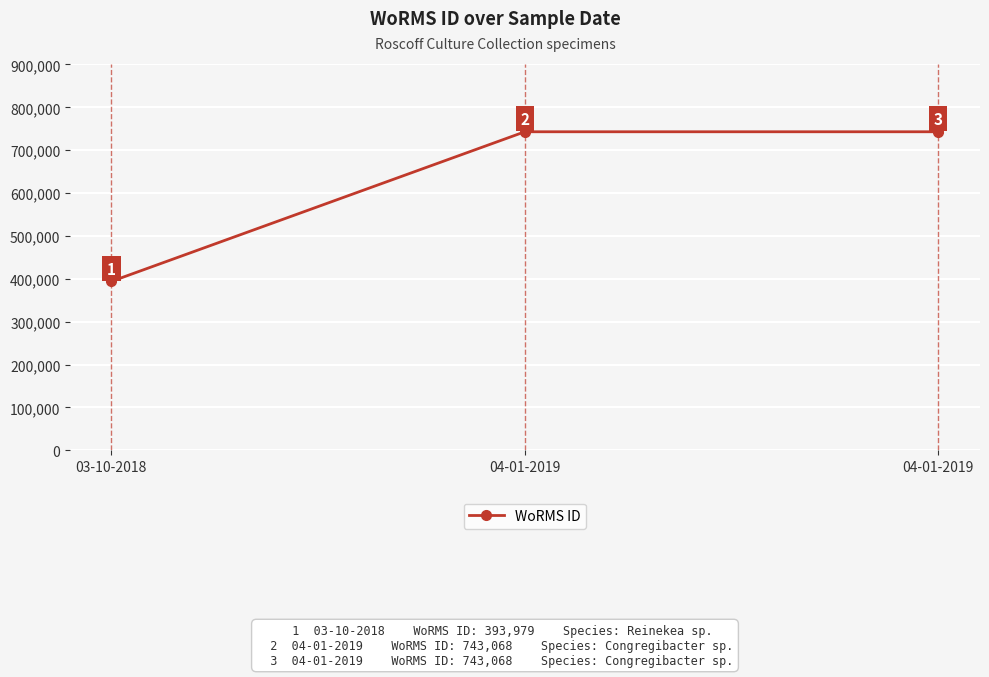

How many lines are shown in the chart?

1